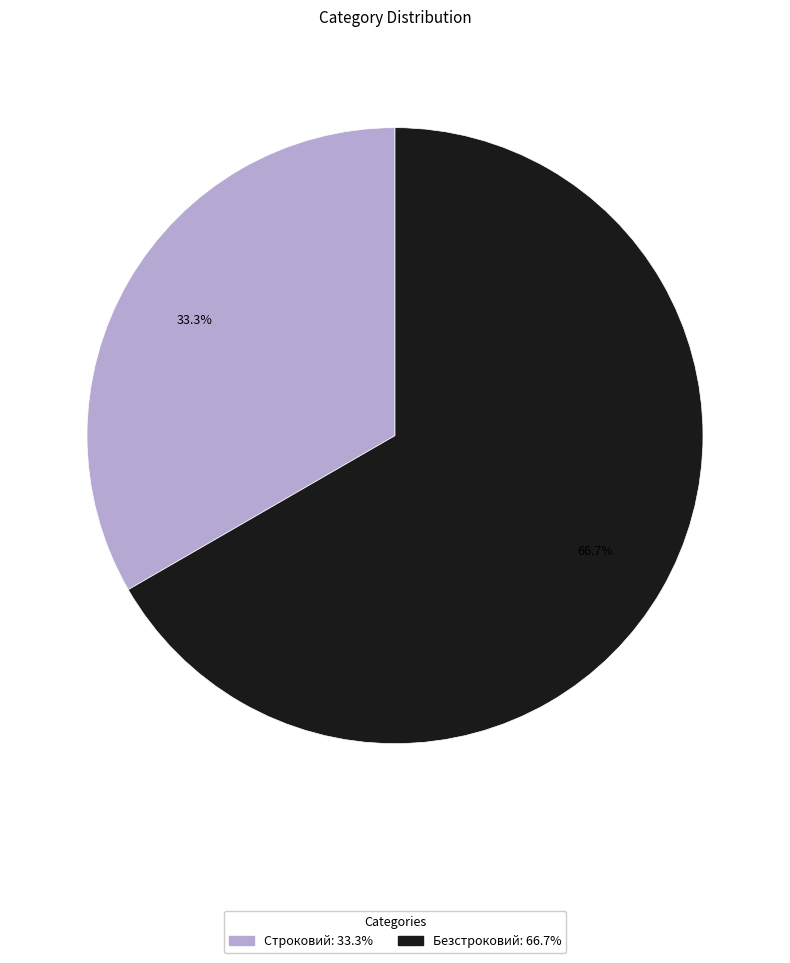

Is there a majority slice in this chart?

Yes